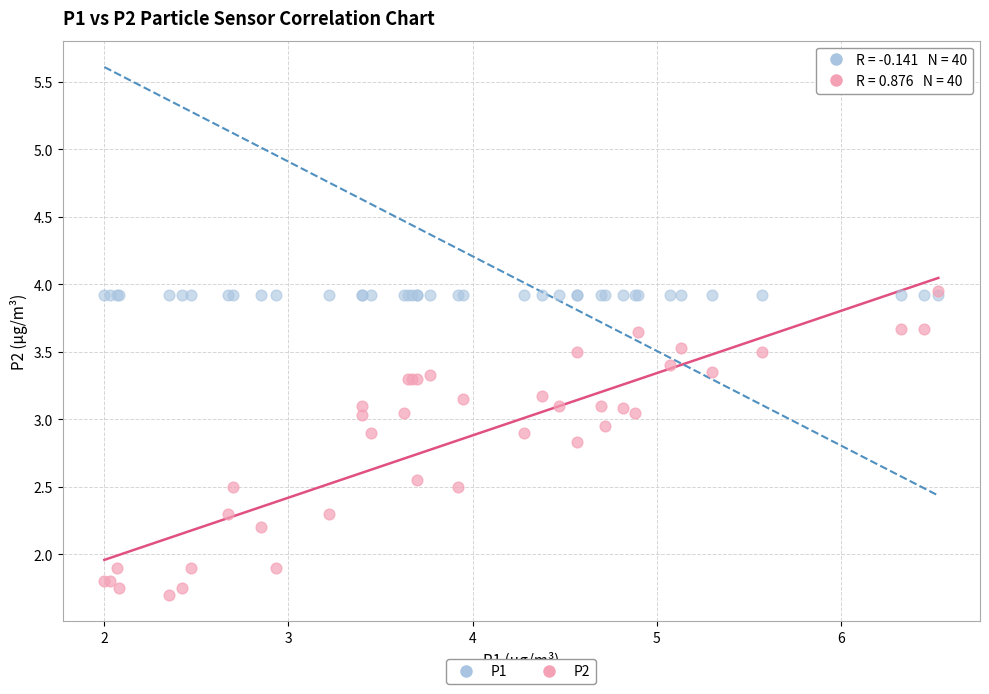

What are all the series names shown in the legend?

P1, P2